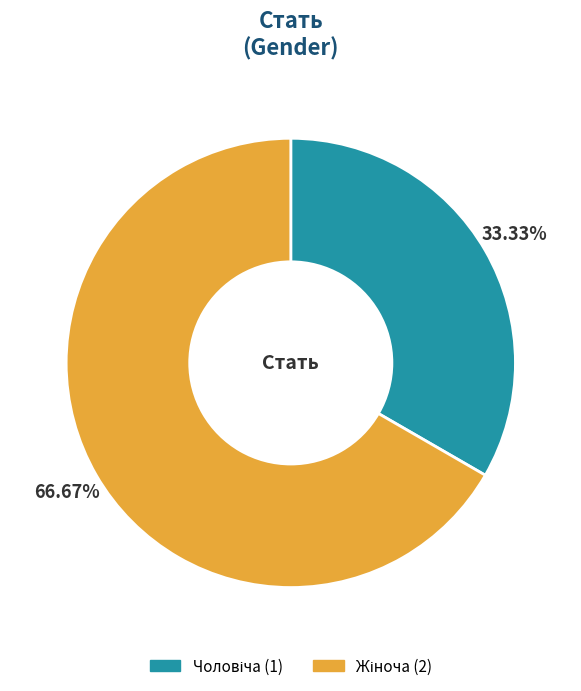

To the nearest percent, what is the difference between the largest and smallest slice percentages?

33%